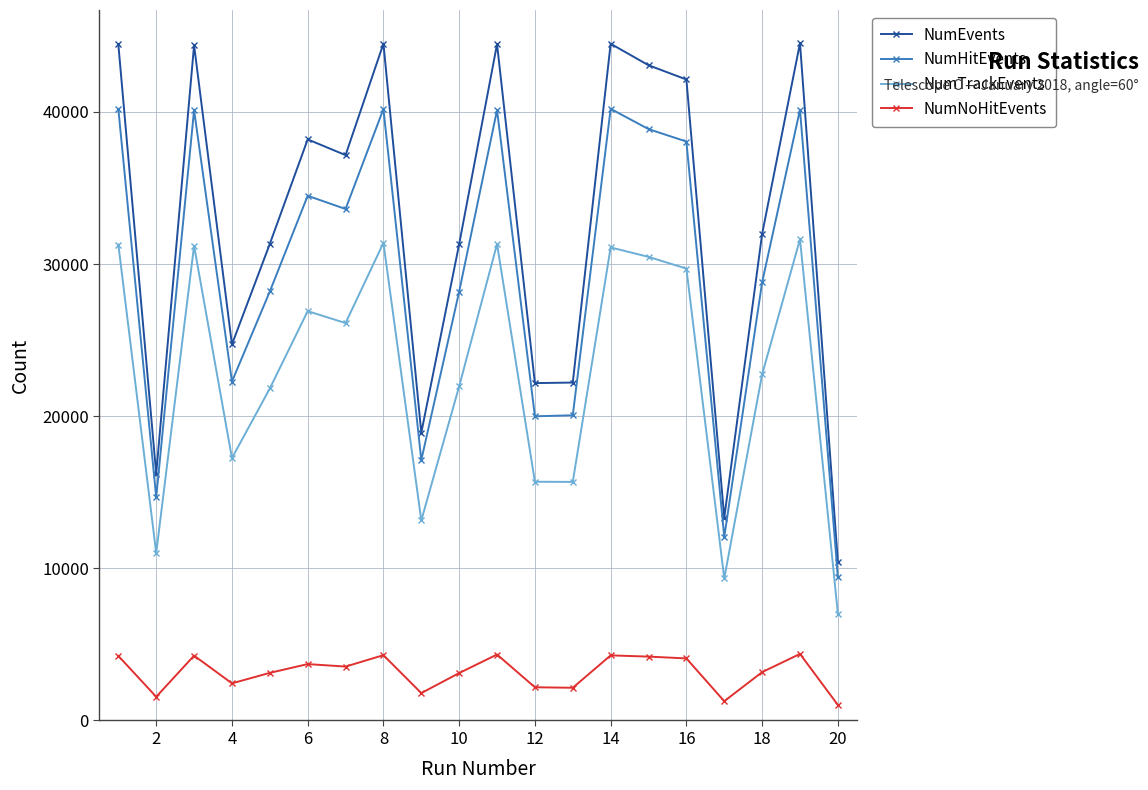

What is the maximum value shown in the chart?

44527